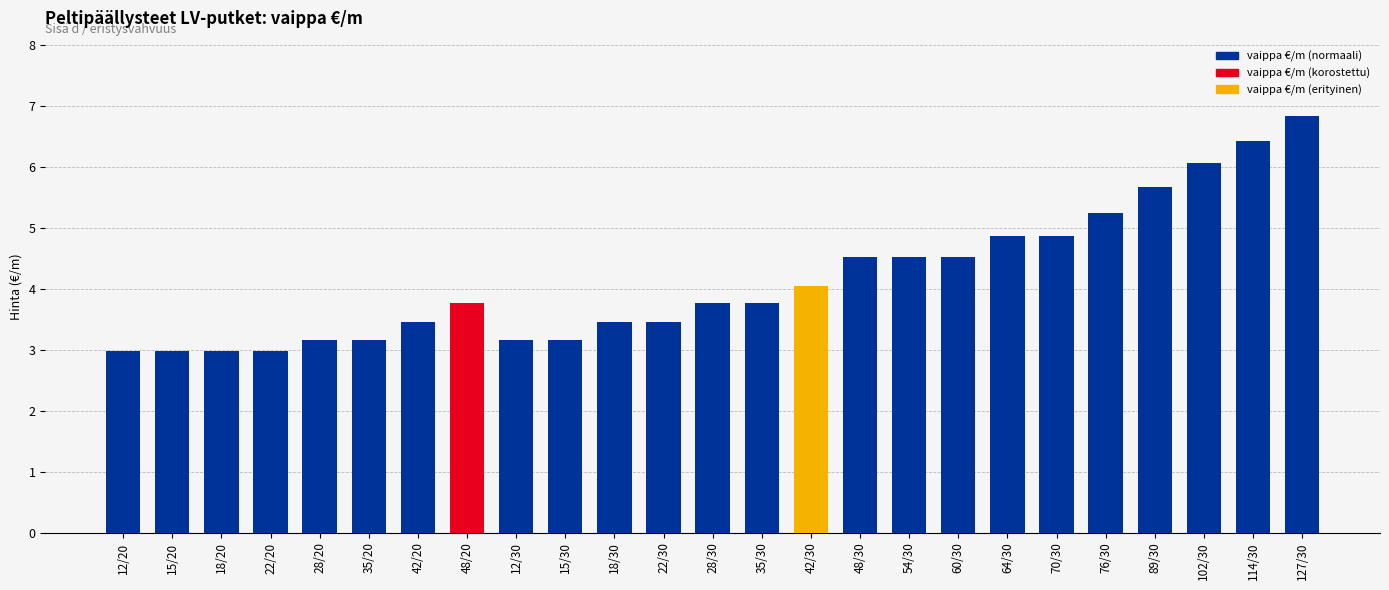

What is the average value?

4.2